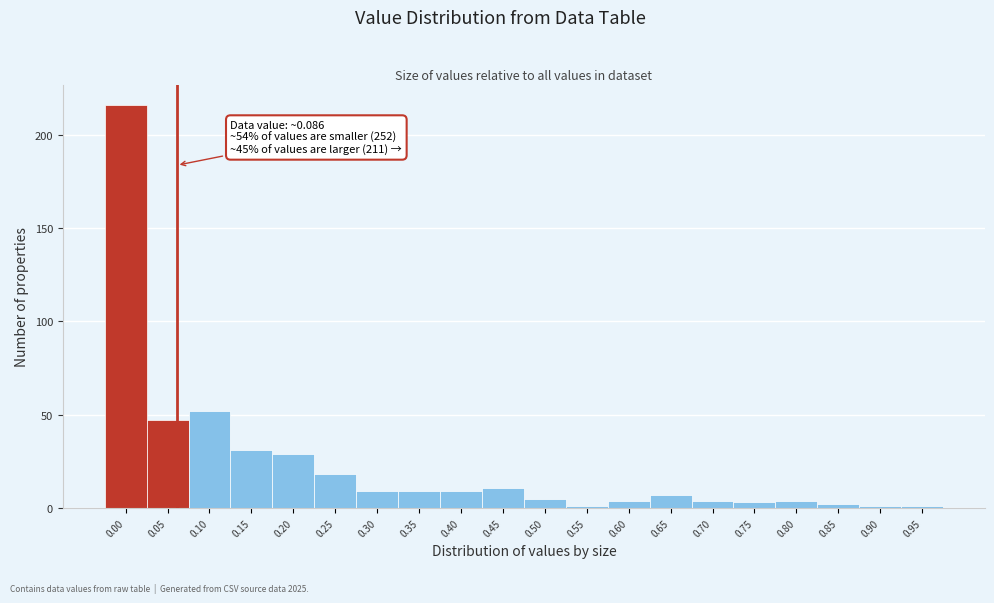

Reading right to left, what are all the values shown in this chart?

1	1	2	4	3	4	7	4	1	5	11	9	9	9	18	29	31	52	47	216